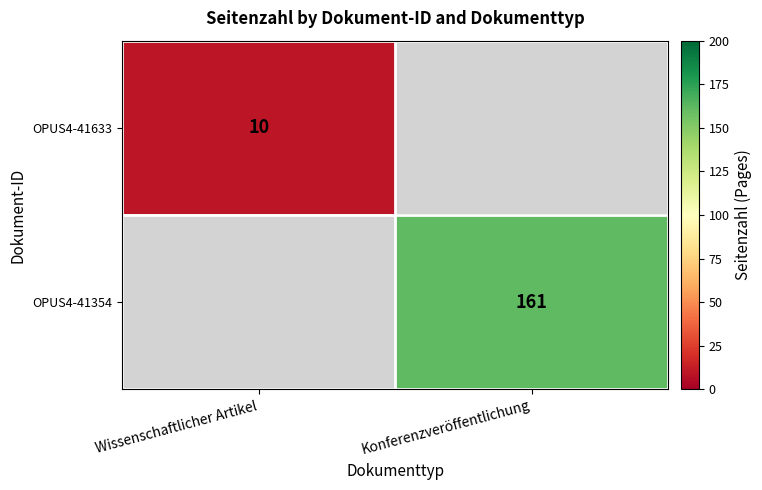

Is it true that OPUS4-41633 equals 16 at Wissenschaftlicher Artikel?

False